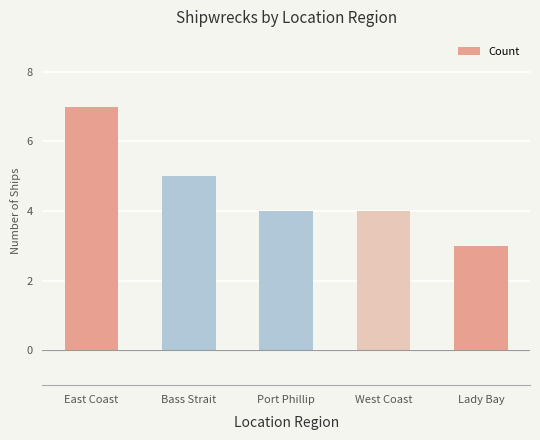

What is the label of the 1st bar from the right?

Lady Bay